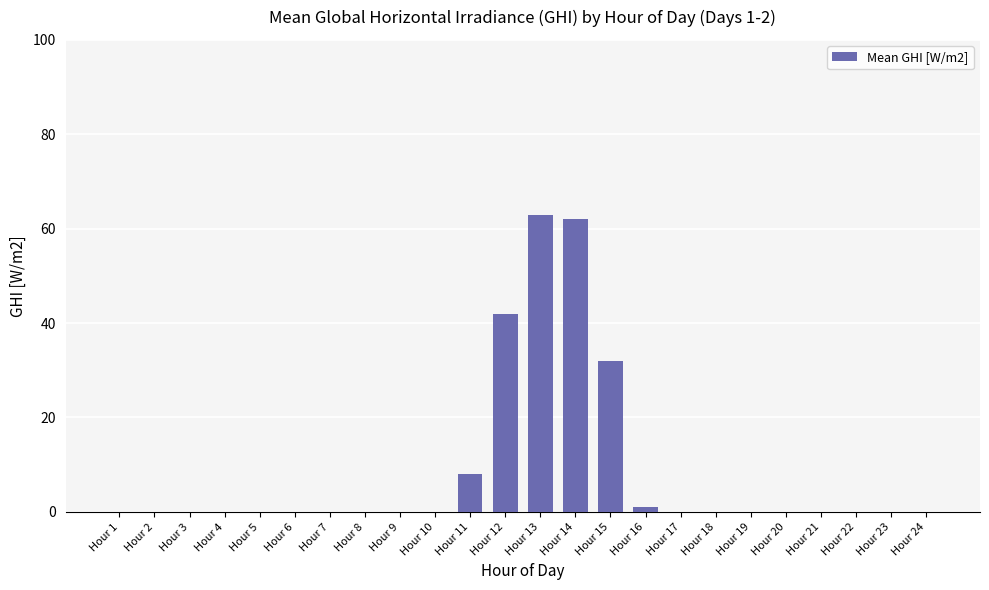

How many distinct data groups are displayed?

1